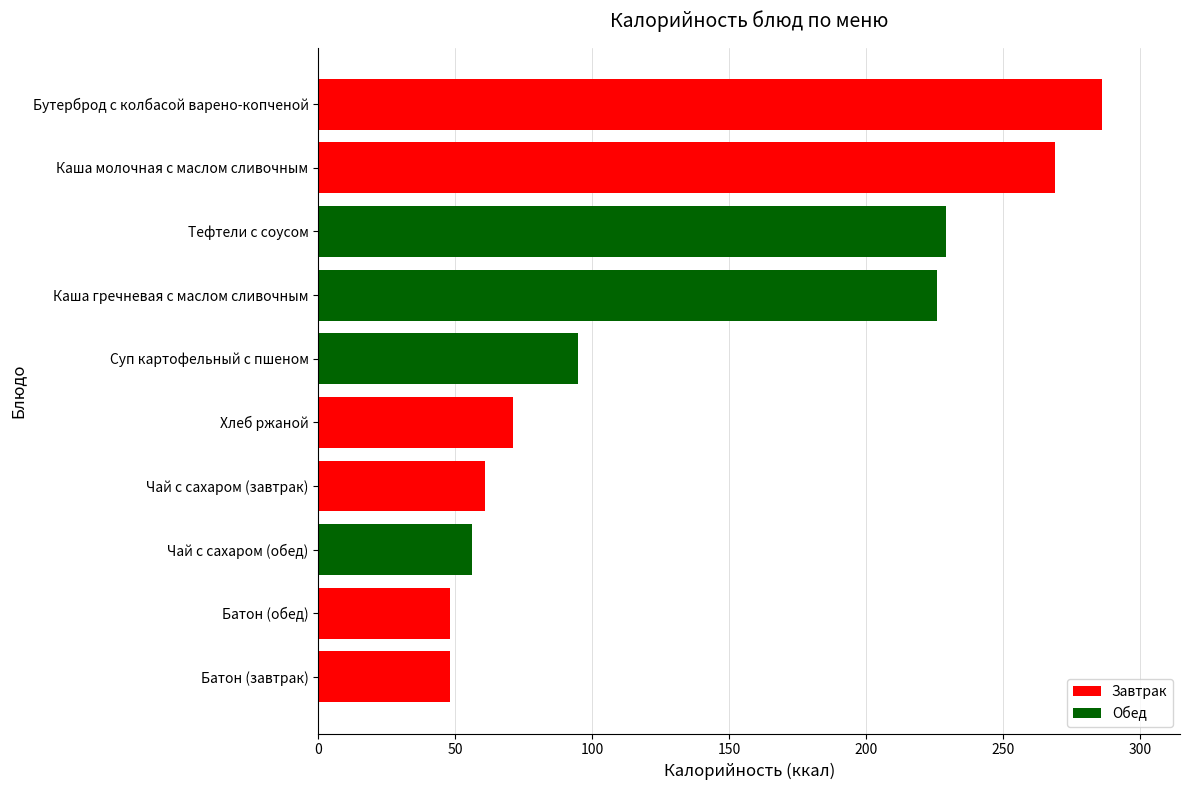

What is the average value?

139